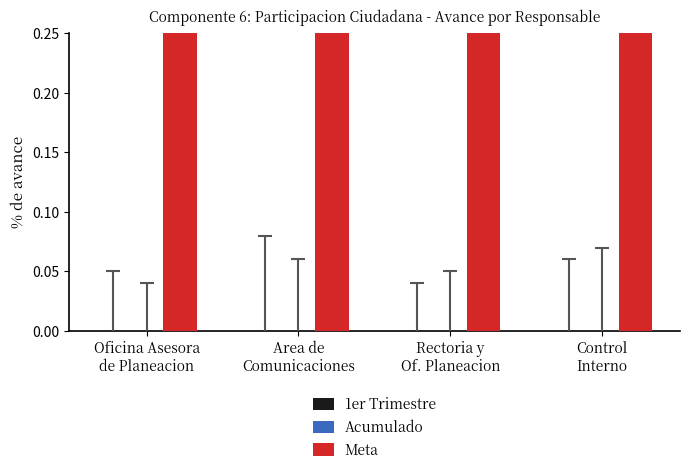

What is the maximum value shown in the chart?

6